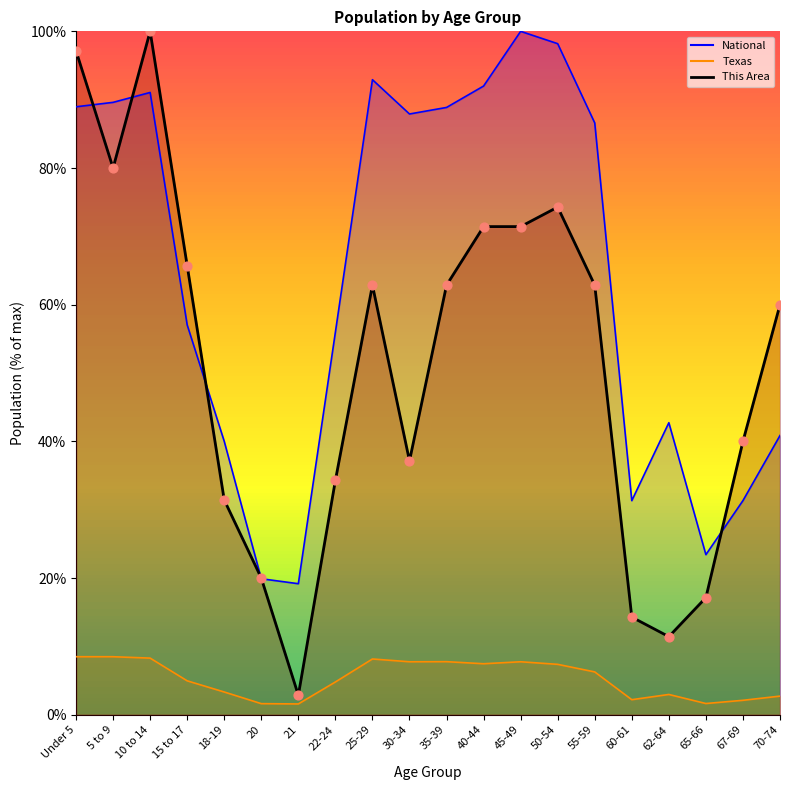

Is the value of Texas at 45-49 greater than the value of National at 30-34?

No